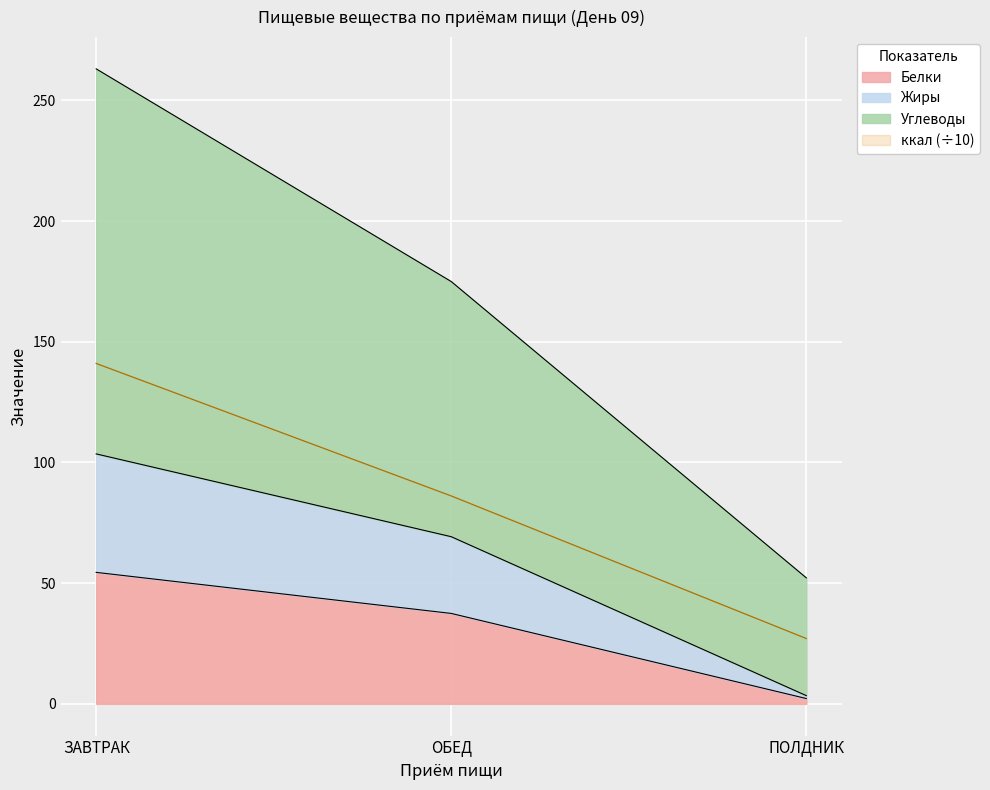

What is the minimum value shown in the chart?

2.2